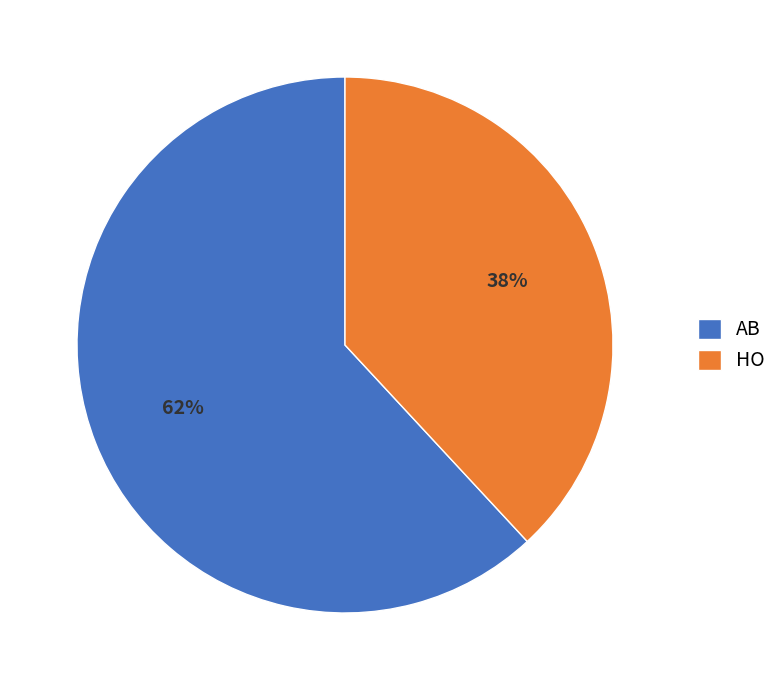

What is the smallest slice in the pie chart?

HO